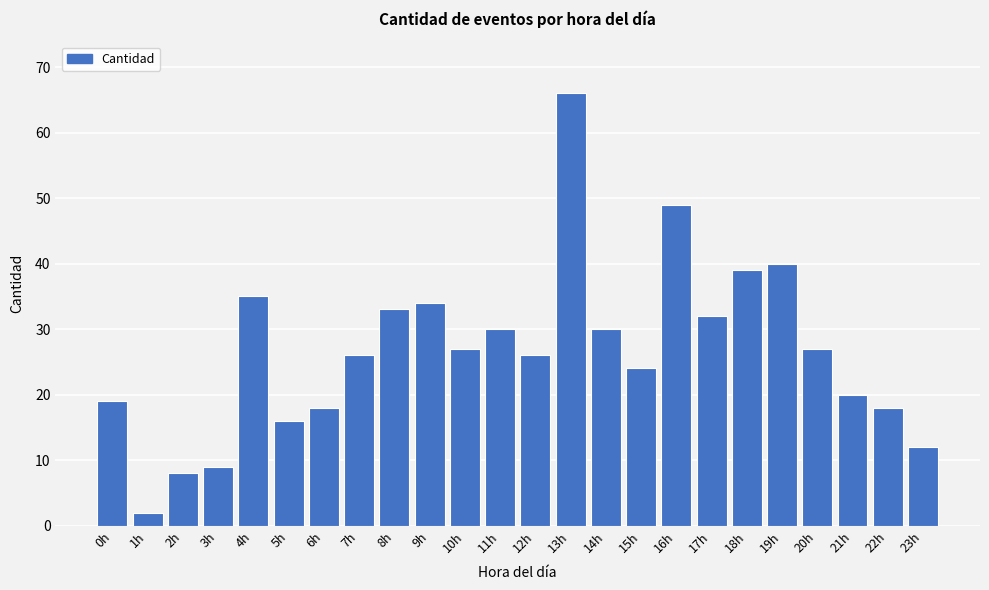

Reading left to right, extract all data points from this chart.

19	2	8	9	35	16	18	26	33	34	27	30	26	66	30	24	49	32	39	40	27	20	18	12